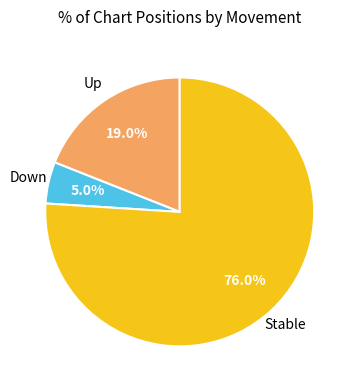

Does any single category account for the majority?

Yes